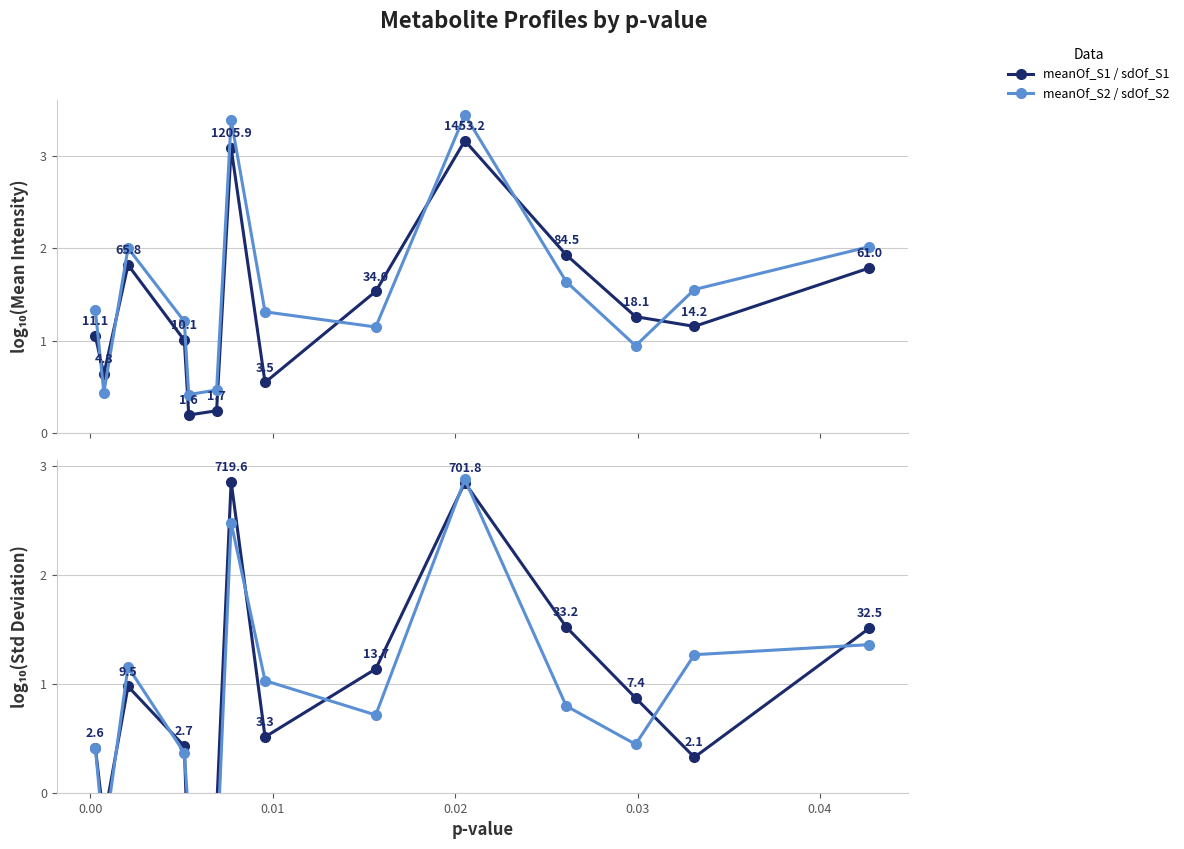

How many values in sdOf_S1 are below zero?

3